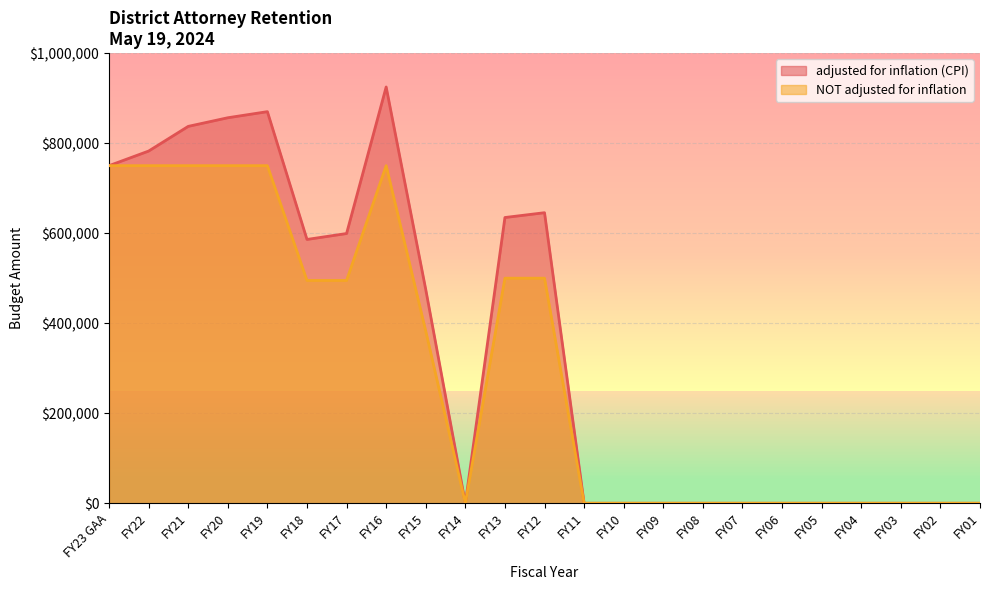

True or false: NOT adjusted for inflation and adjusted for inflation (CPI) intersect in this chart.

False